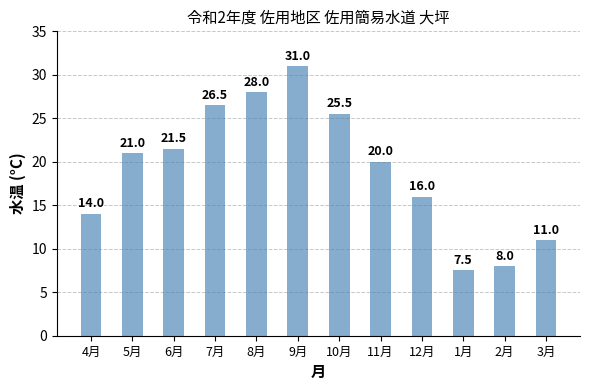

True or false: the data shows 49.6 at 8月.

False